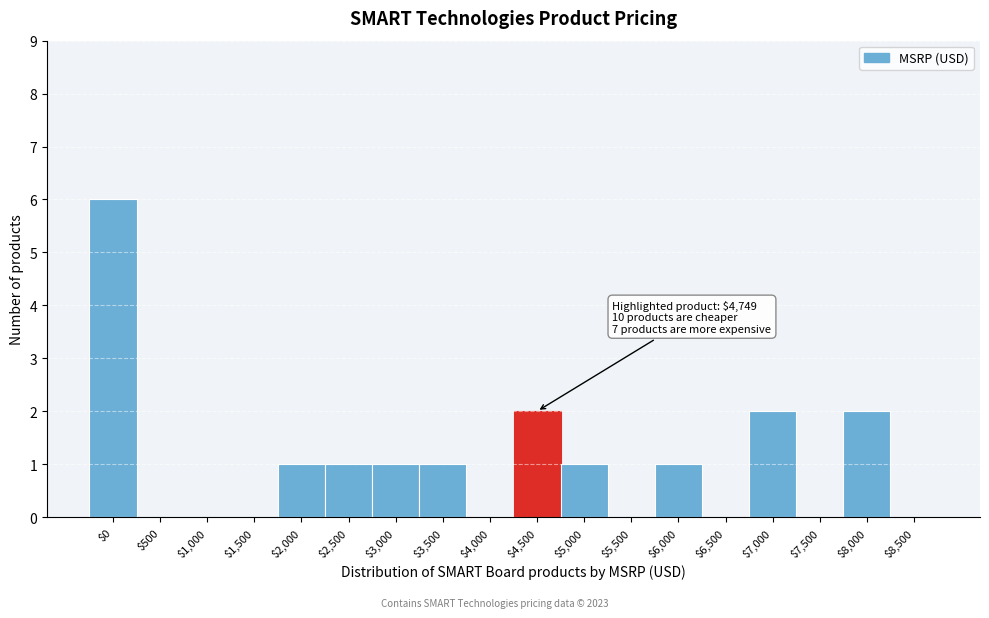

True or false: the data shows 0 at $8,500.

True